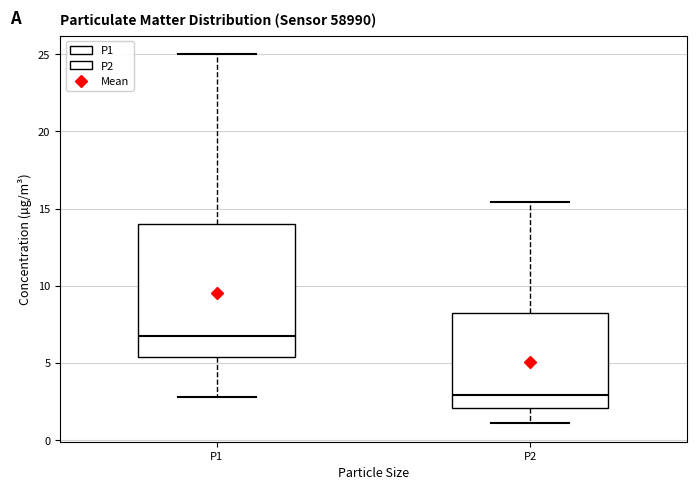

Reading left to right, transcribe this box plot: for each box, give where its median line is, the range the box spans, and where its two whiskers end, as read against the y-axis. The values are not printed on the chart, so give them approximately, as read against the axis.

P1: median 7.0, box 5.5 to 14.0, whiskers 3.0 to 25.0
P2: median 3.0, box 2.0 to 8.0, whiskers 1.0 to 15.5